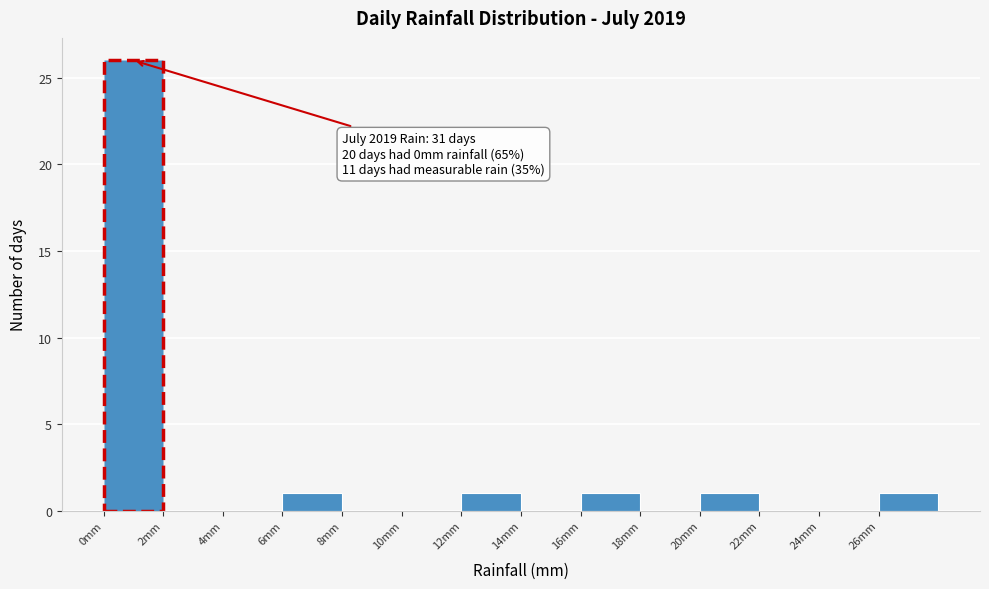

Over which range of the x-axis is the bar tallest?

0 to 2